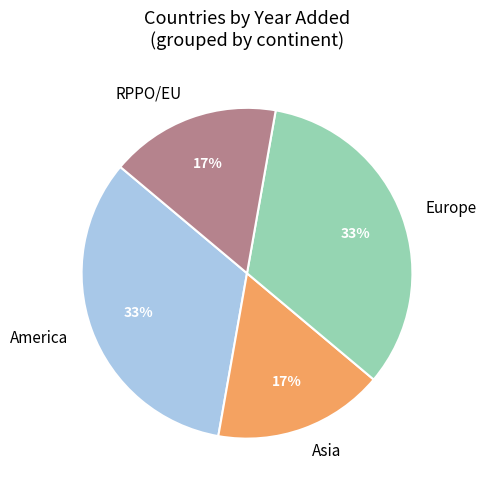

Does America account for over 50% of the chart?

No